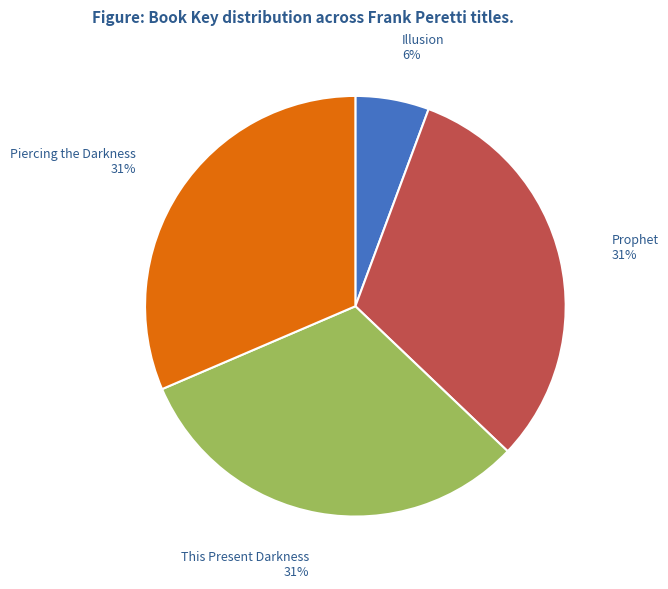

Between This Present Darkness and Illusion, which is larger?

This Present Darkness